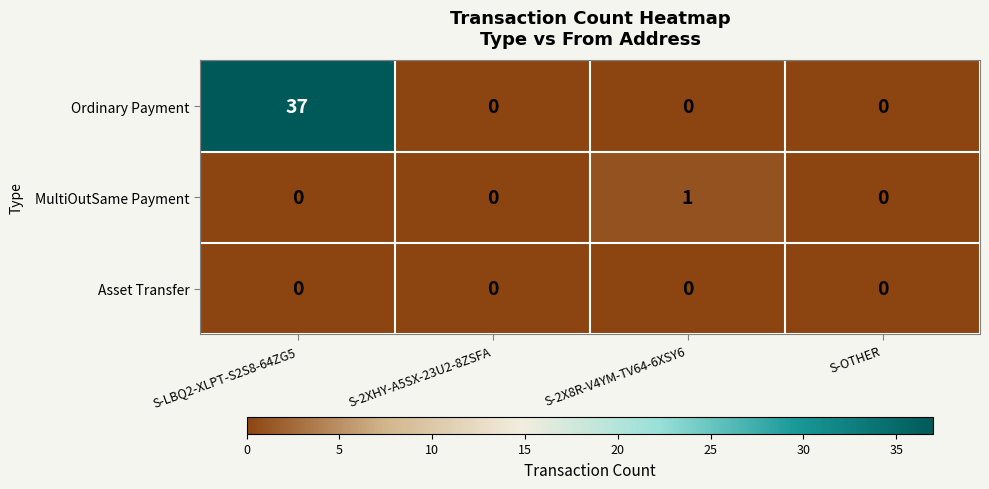

Rank the series by their maximum value, from highest to lowest.

Ordinary Payment, MultiOutSame Payment, Asset Transfer